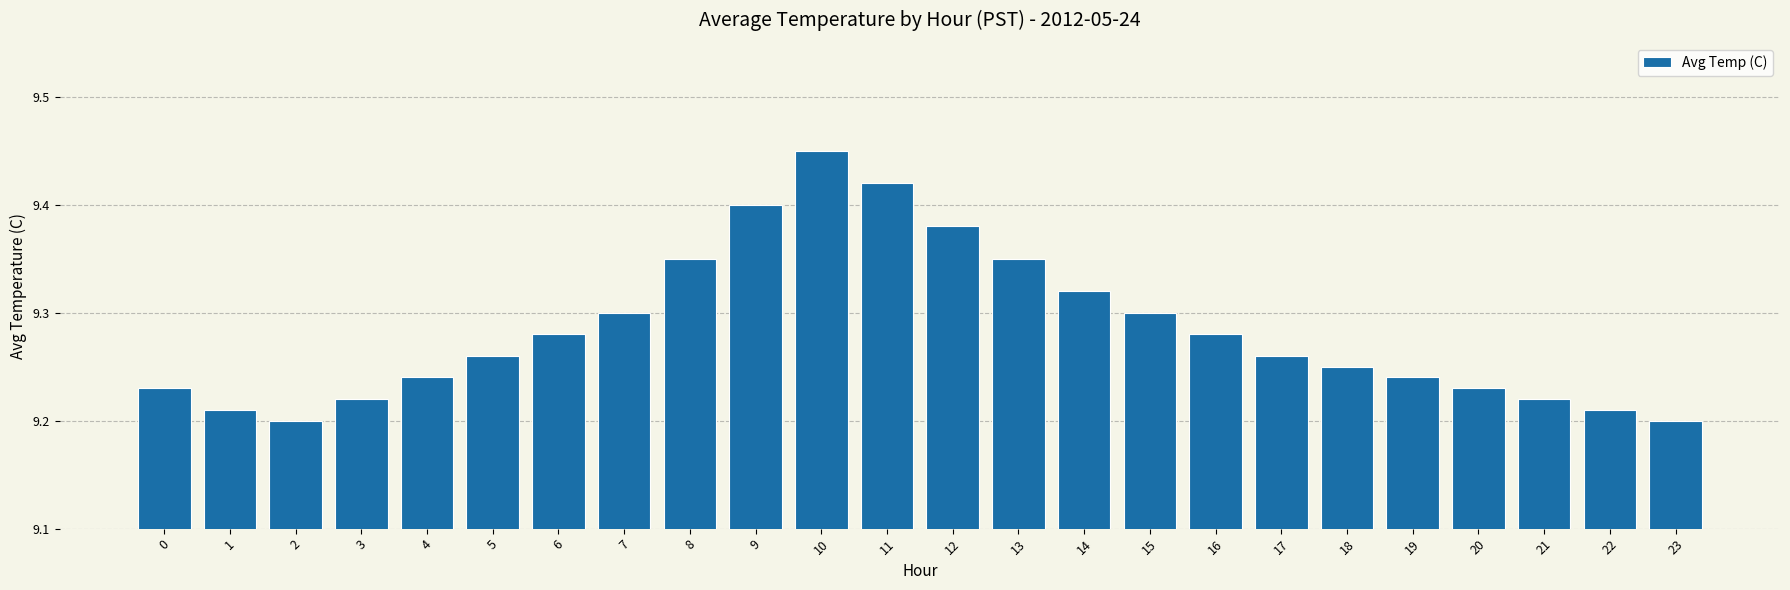

What is the ratio of the value at 6 to the value at 11?

1.0